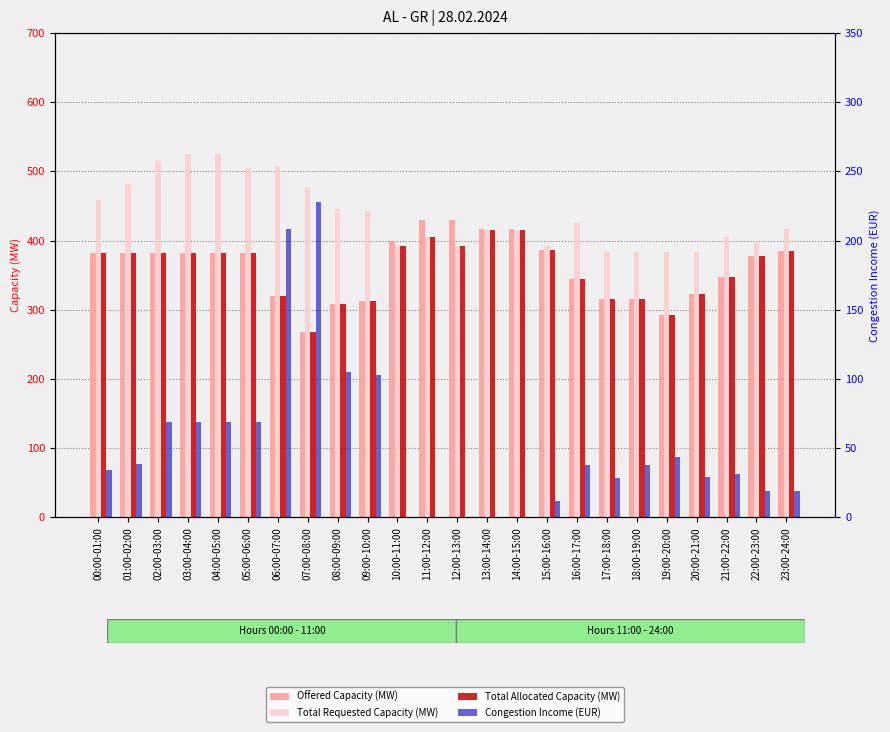

The Total Requested Capacity (MW) series shows 654.1 at 20:00-21:00. True or false?

False